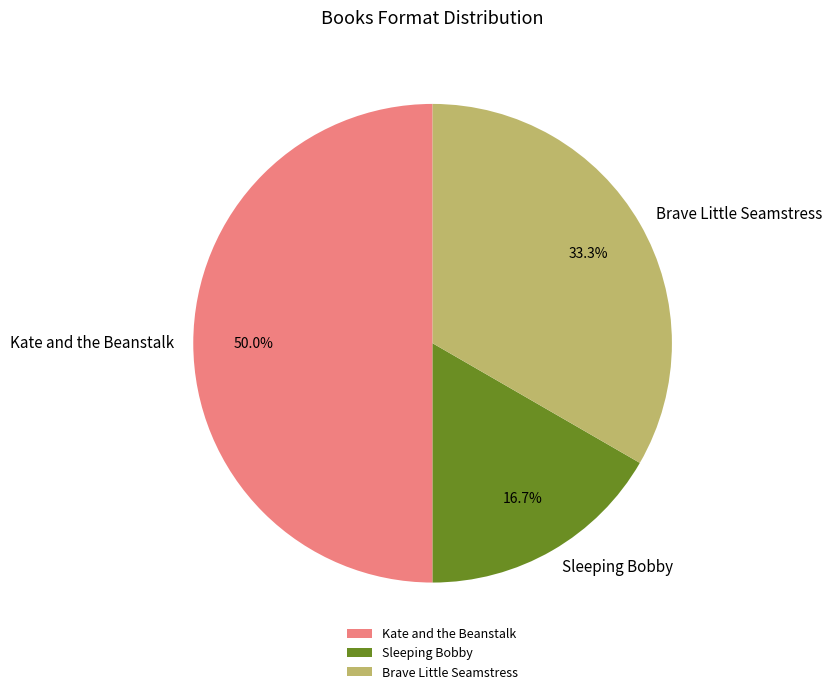

Does Sleeping Bobby account for over 50% of the chart?

No